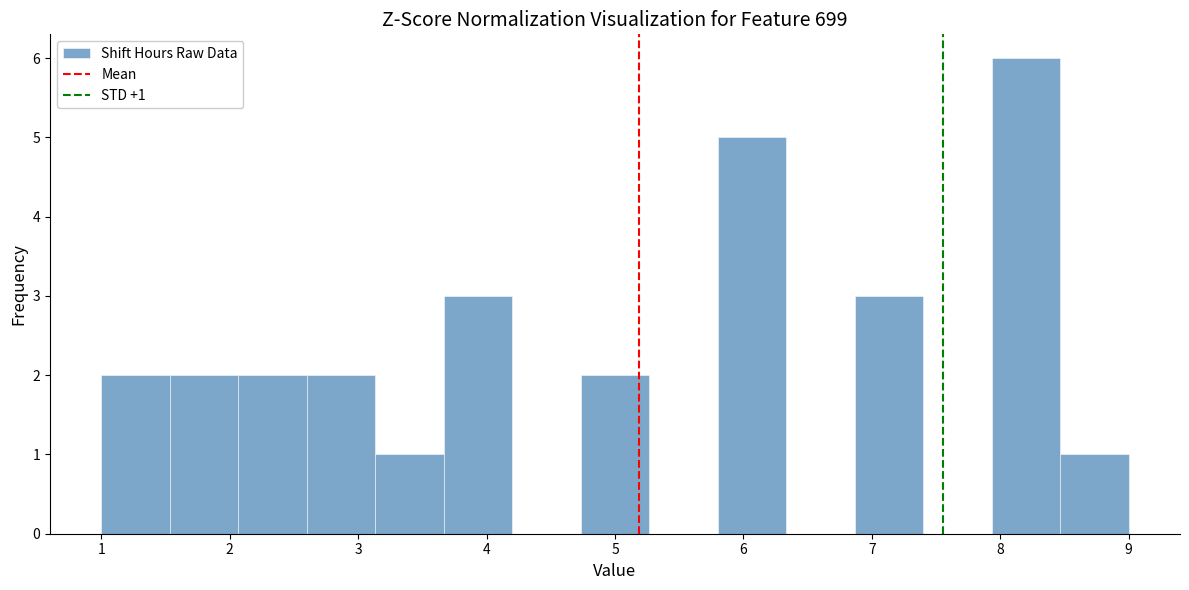

Which range on the x-axis has the tallest bar?

7.9 to 8.5